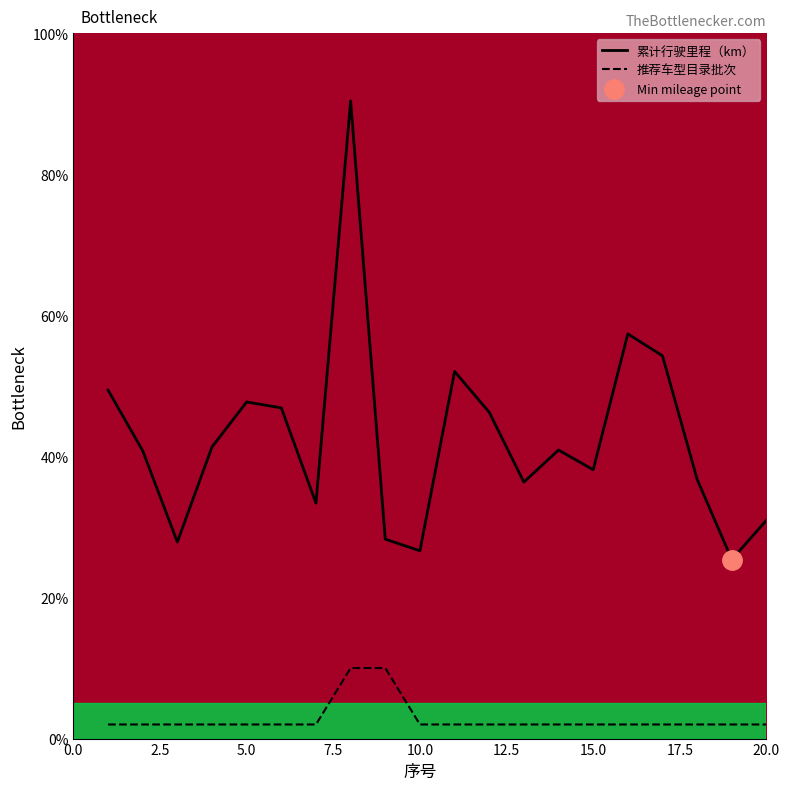

True or false: 累计行驶里程（km） and 推荐车型目录批次 cross at least once.

False